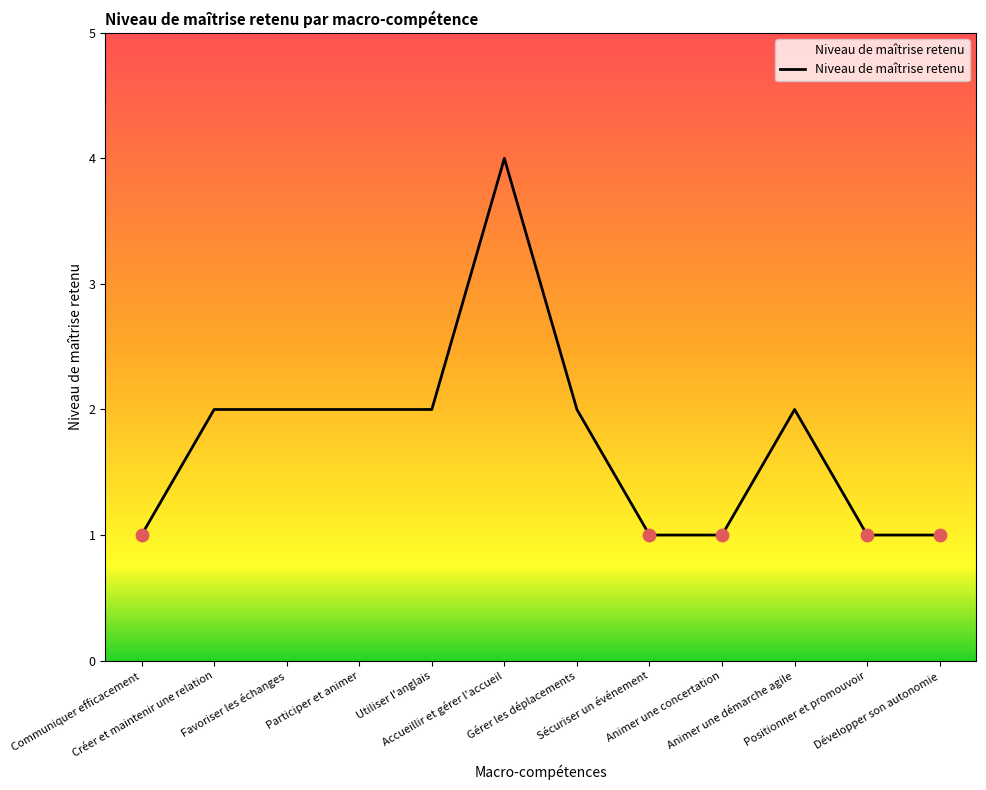

What is the change in value from Favoriser les échanges to Positionner et promouvoir?

-1